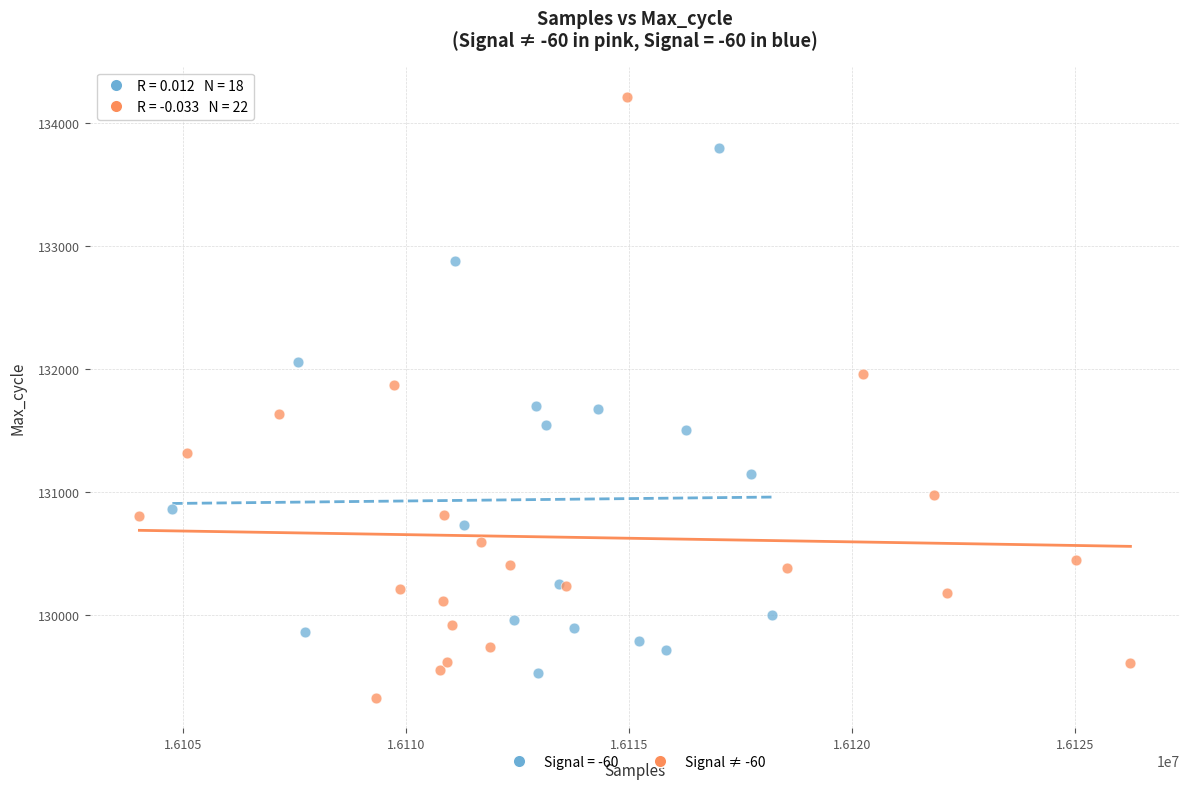

Which series has the widest spread of Y values?

Signal ≠ -60